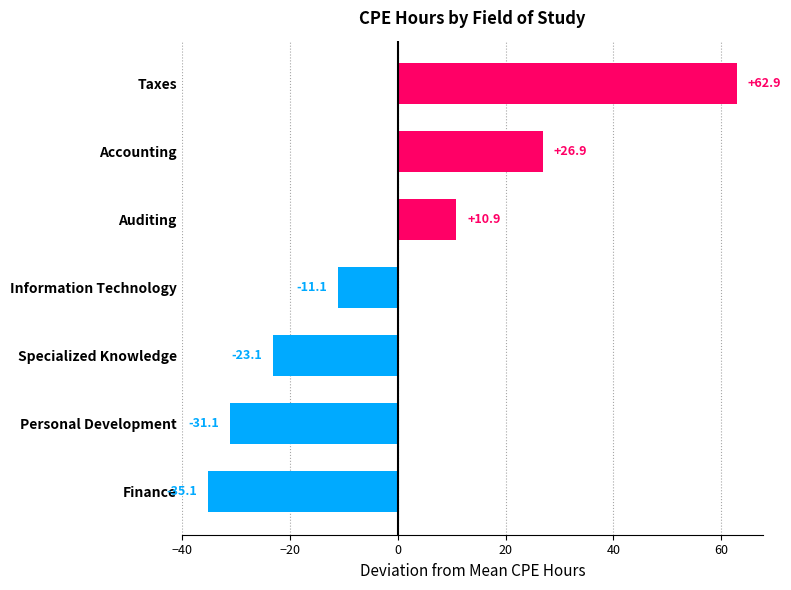

Read the value at Auditing.

10.9